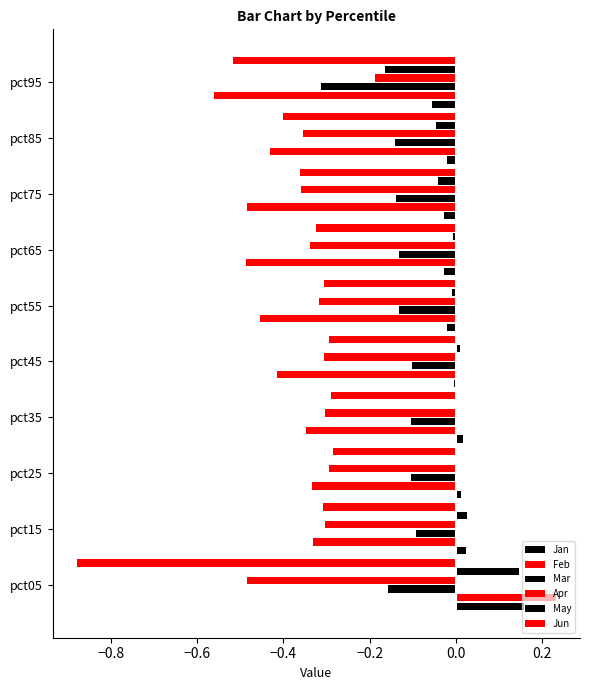

How many series are shown in this chart?

6